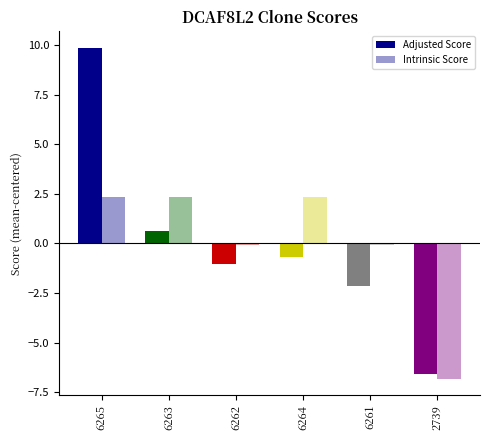

Which category has the highest value in the Intrinsic Score series?

6265